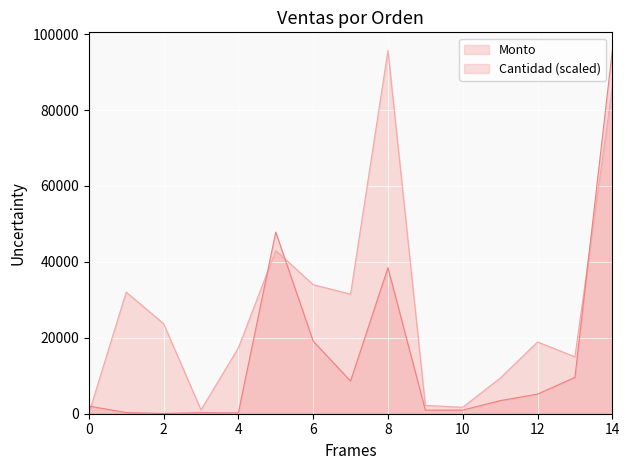

How many positive values does the Monto series have?

14